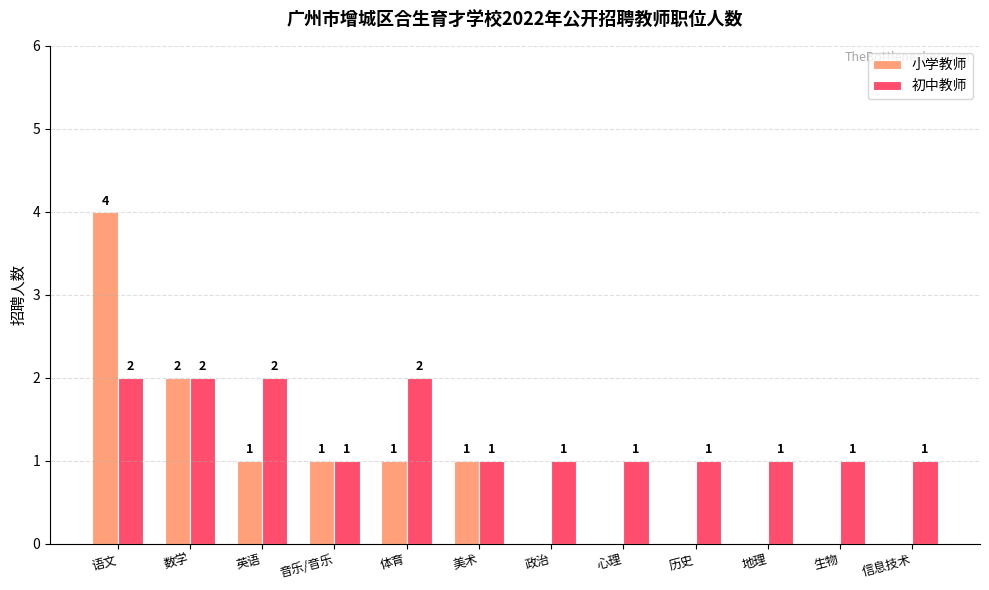

Where is 小学教师 nearest to the value 2?

数学